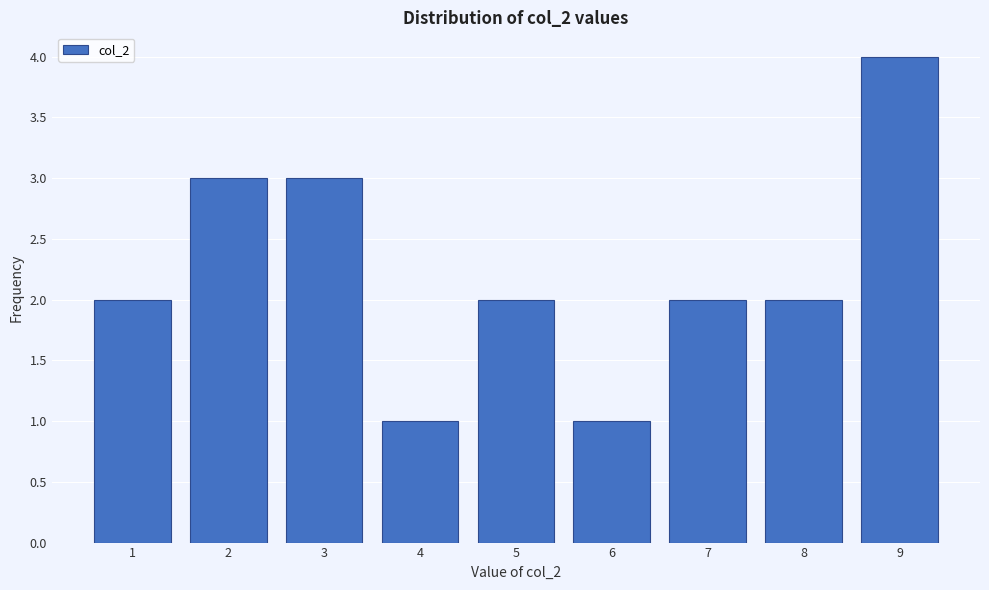

How tall is the bar that spans 8.5 to 9.5 on the x-axis? The values are not printed on the chart, so give them approximately, as read against the axis.

4